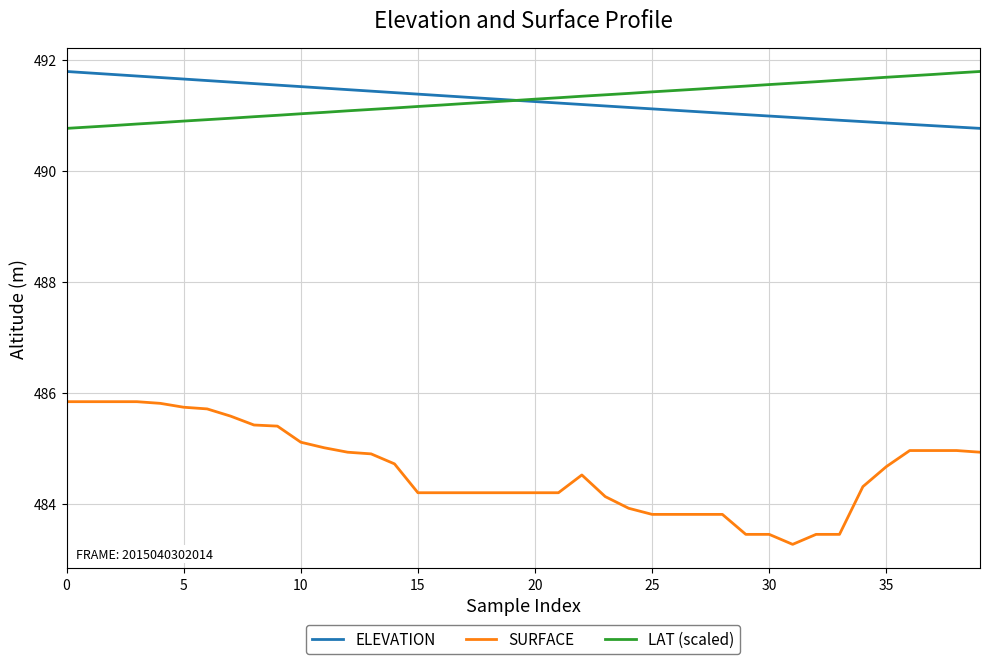

What is the difference between the second highest and second lowest values in the SURFACE series?

2.4